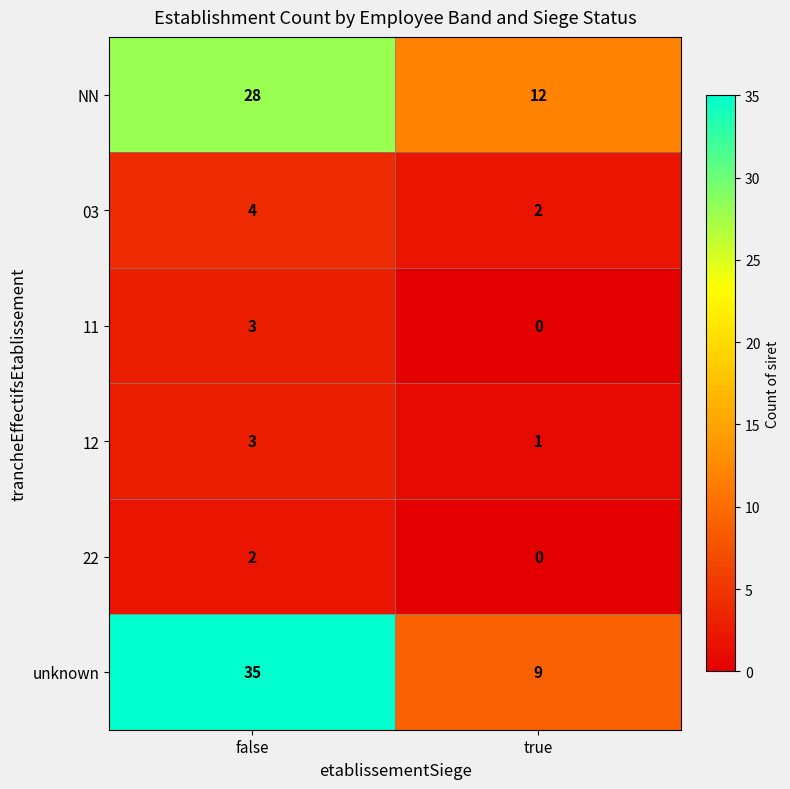

At which category is the sum across all series the highest?

false